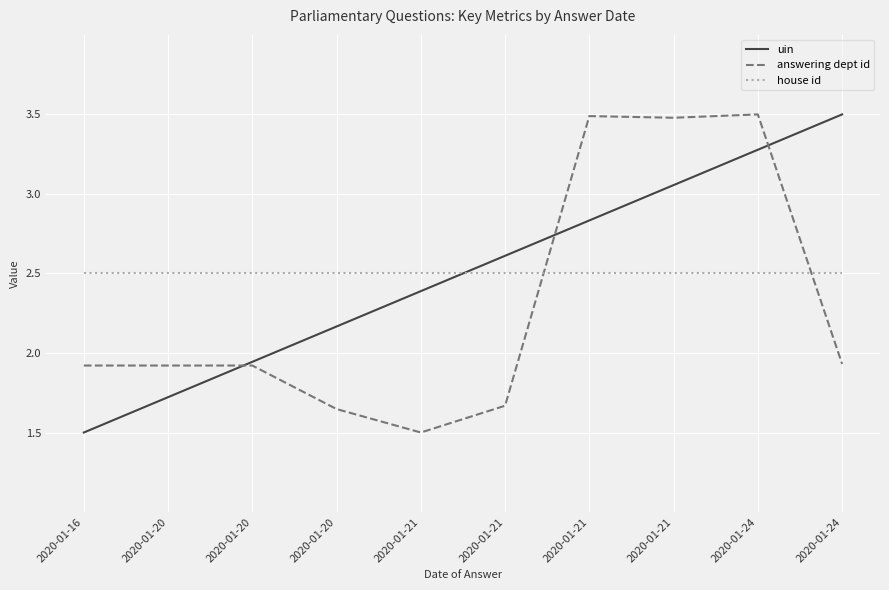

Where is uin nearest to the value 2?

2020-01-20